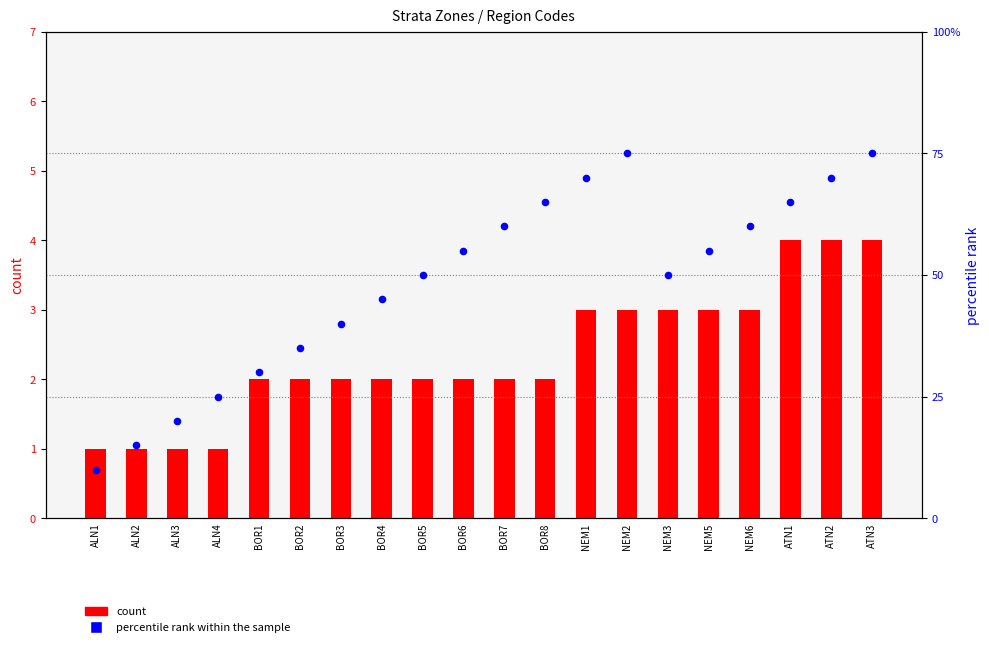

Is the value of count at ATN1 greater than the value of percentile rank within the sample at NEM1?

No